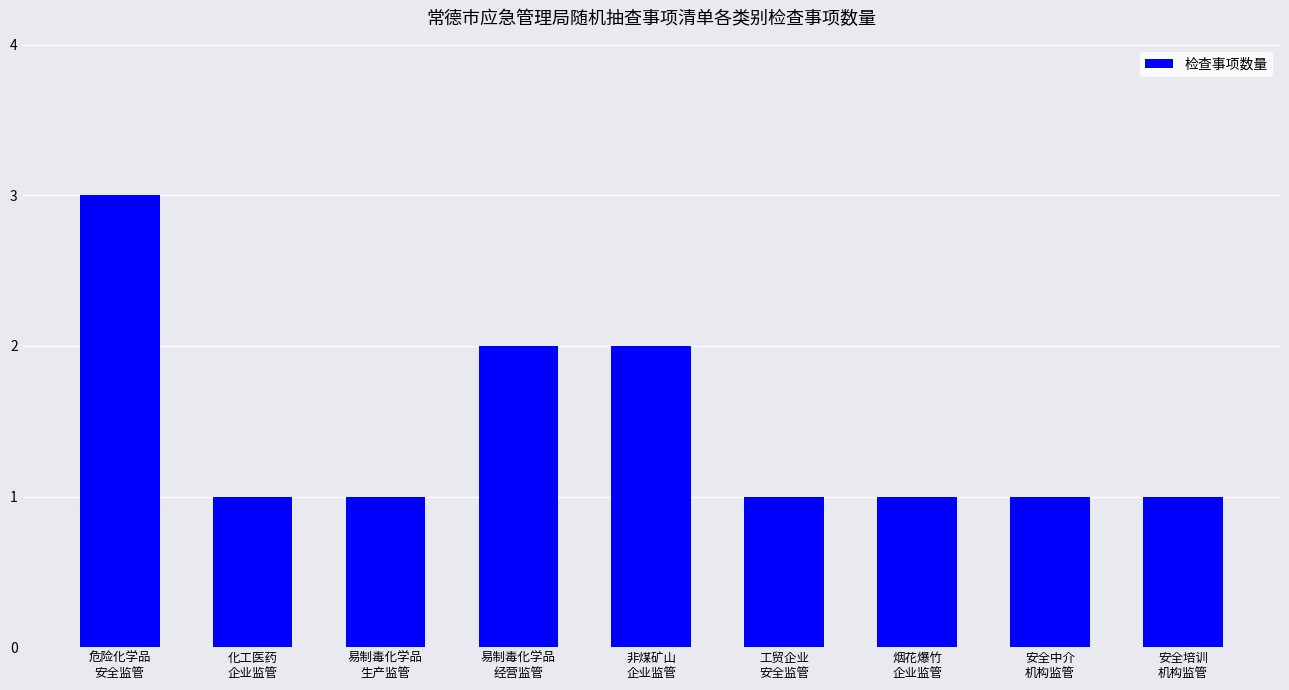

What is the difference between the second highest and minimum values?

1